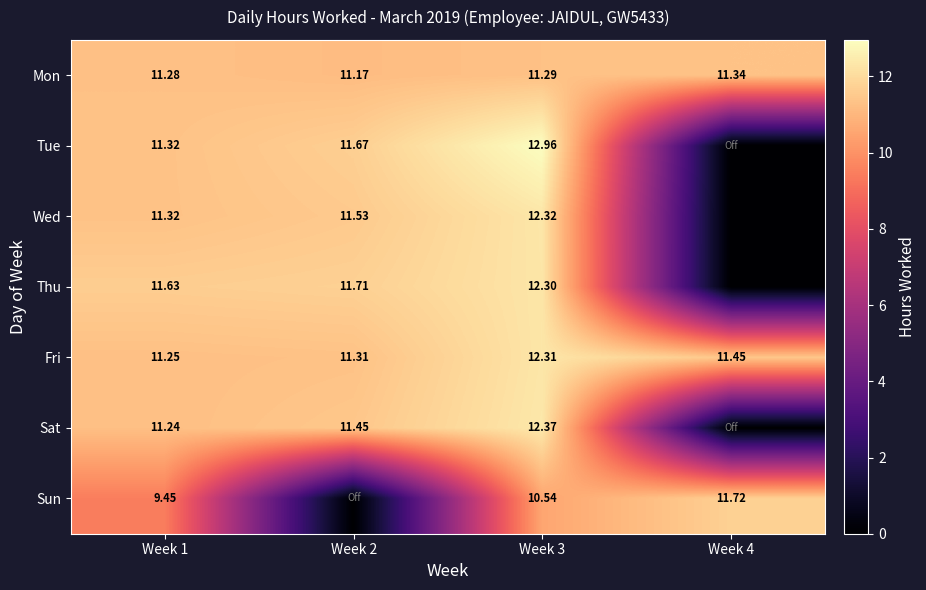

Rank the series at Week 3 from highest to lowest value.

Tue, Sat, Wed, Fri, Thu, Mon, Sun